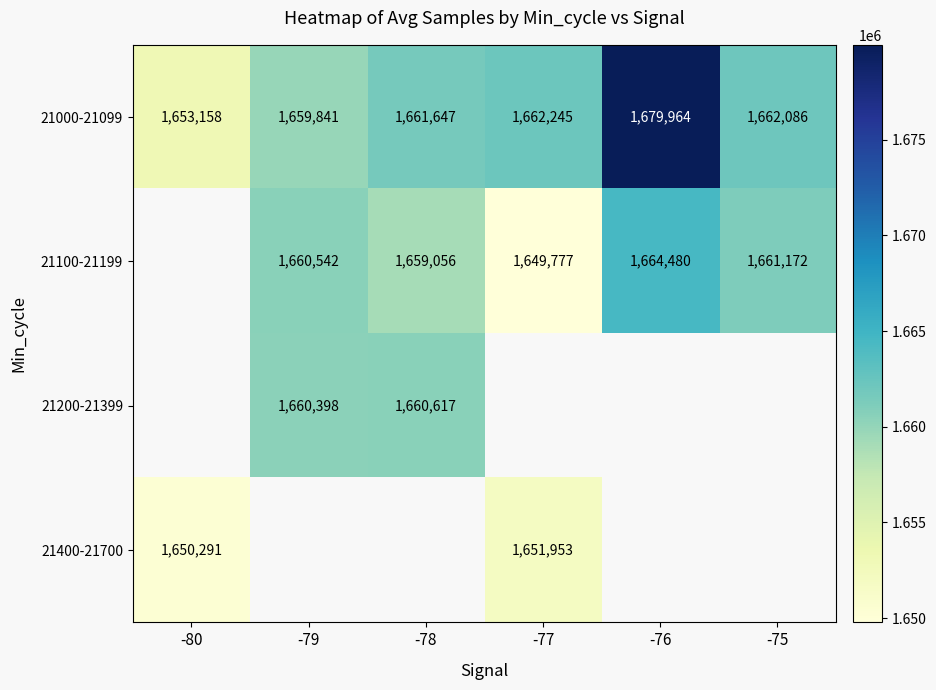

What is the spread (max minus min) of values at -76?

15484.7